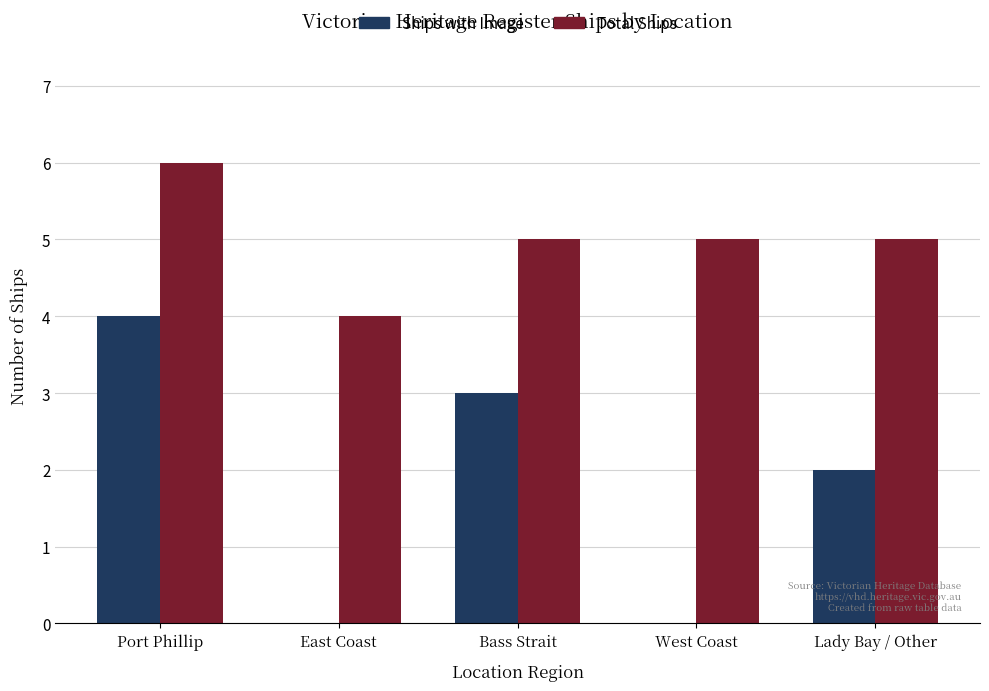

Which series changed the most between West Coast and Lady Bay / Other?

Ships with Image